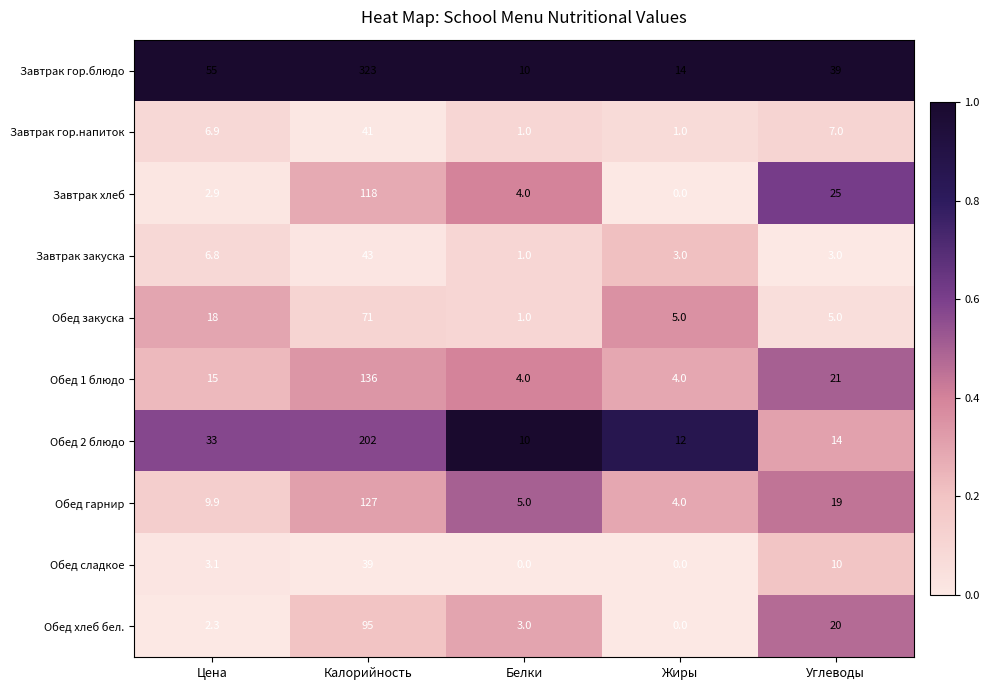

What is the sum of all Завтрак хлеб values?

149.9